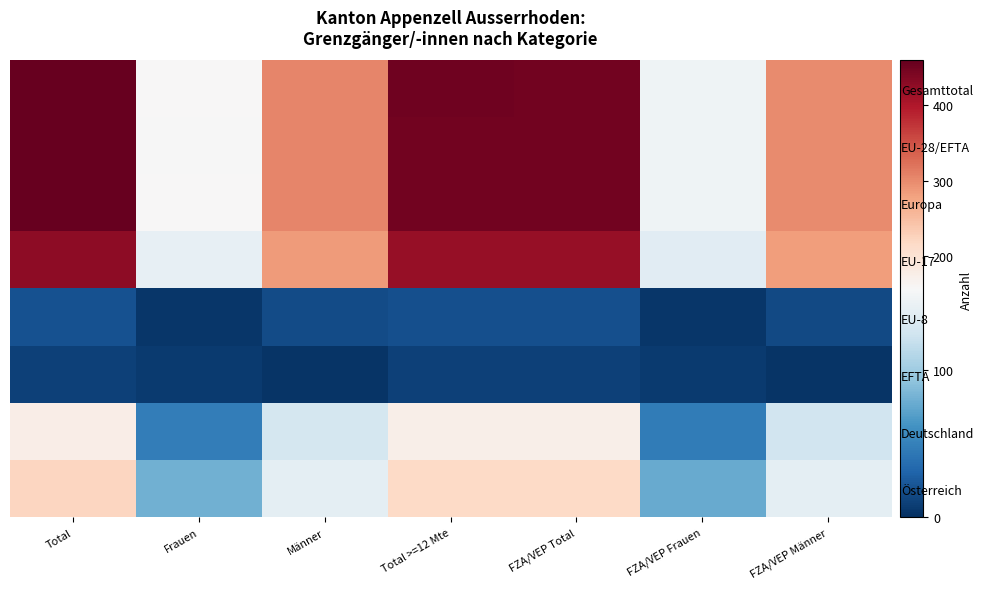

Where does the EFTA series first go above 7?

Total